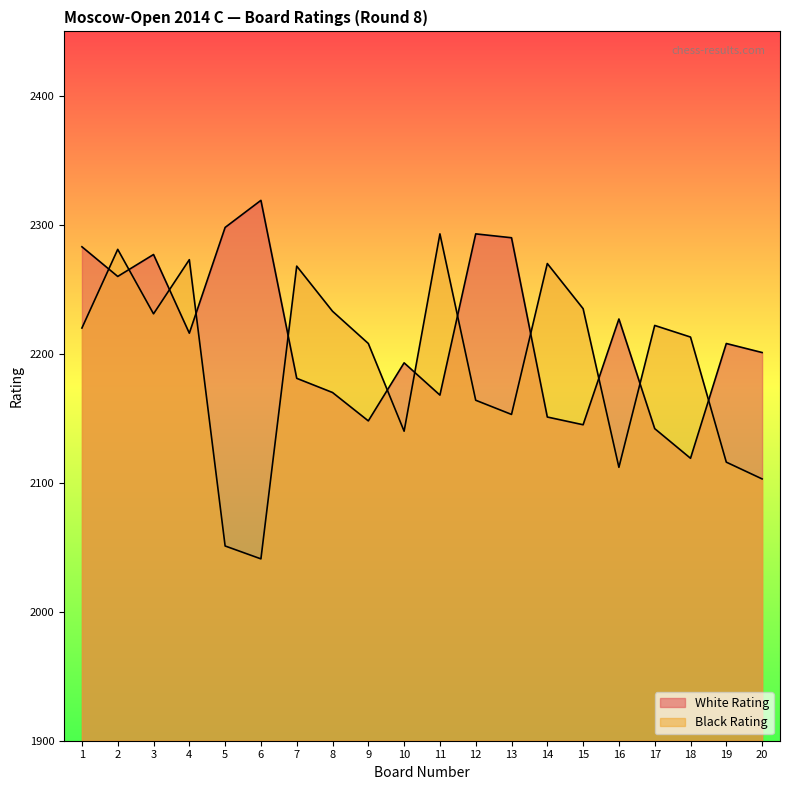

Which series has the largest total across all categories?

White Rating